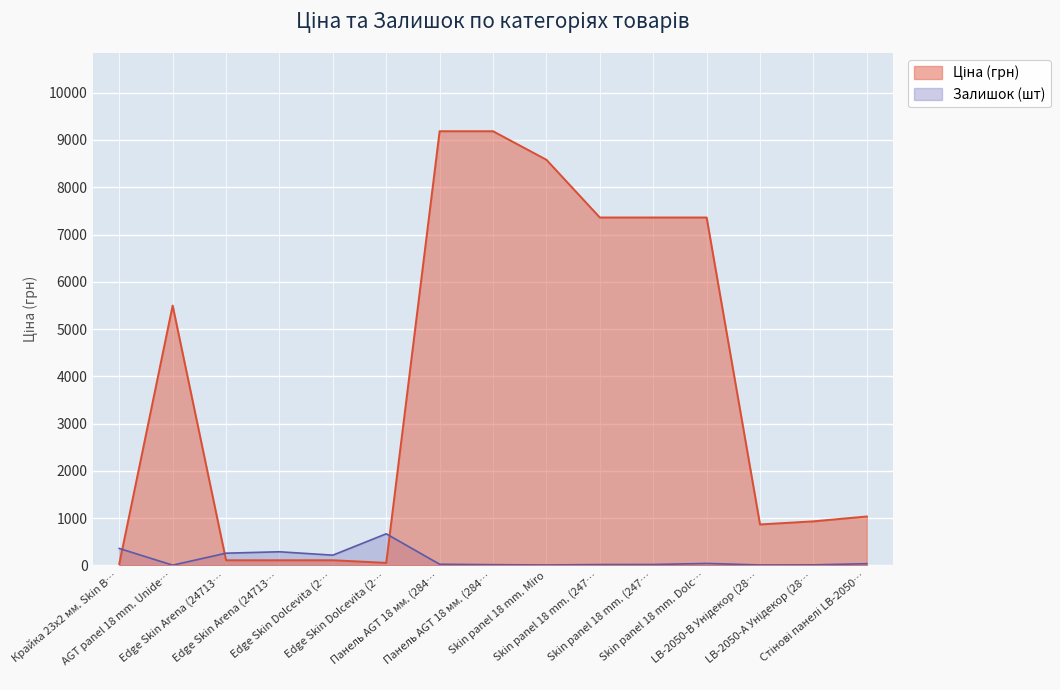

What is the label of the 15th point from the left?

Стінові панелі LB-2050…